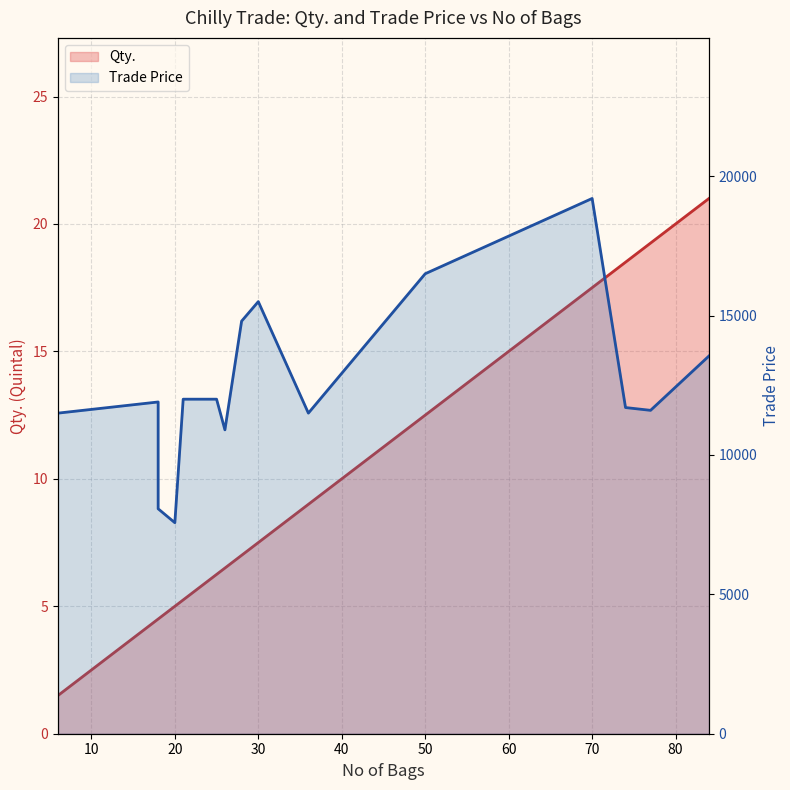

At 90, list the series in order from smallest to largest.

Qty., Trade Price